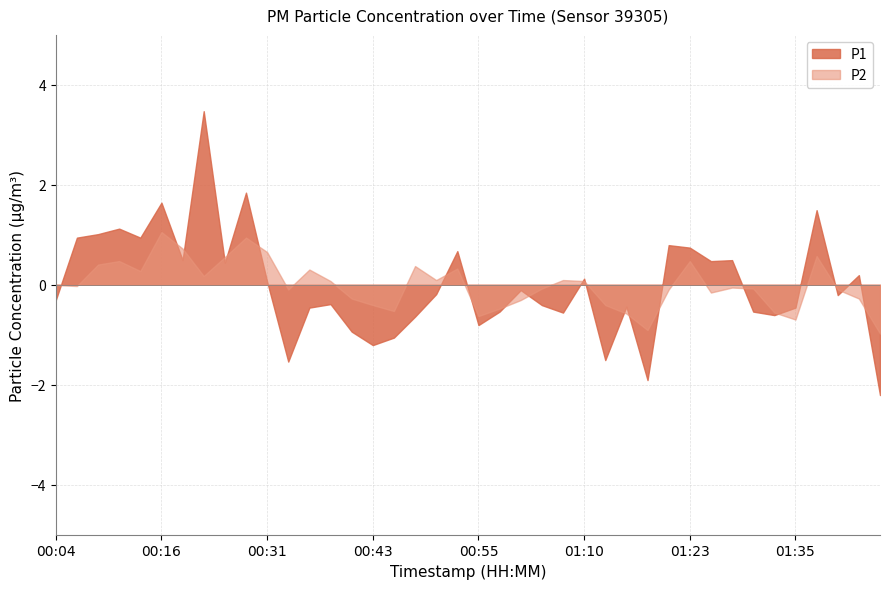

True or false: P2 has a value of -0.4 at 00:43.

True